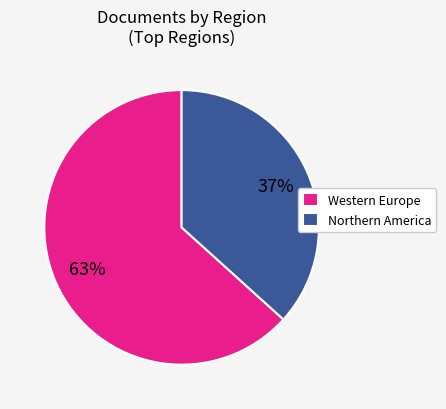

To the nearest percent, what is the average slice percentage?

50%